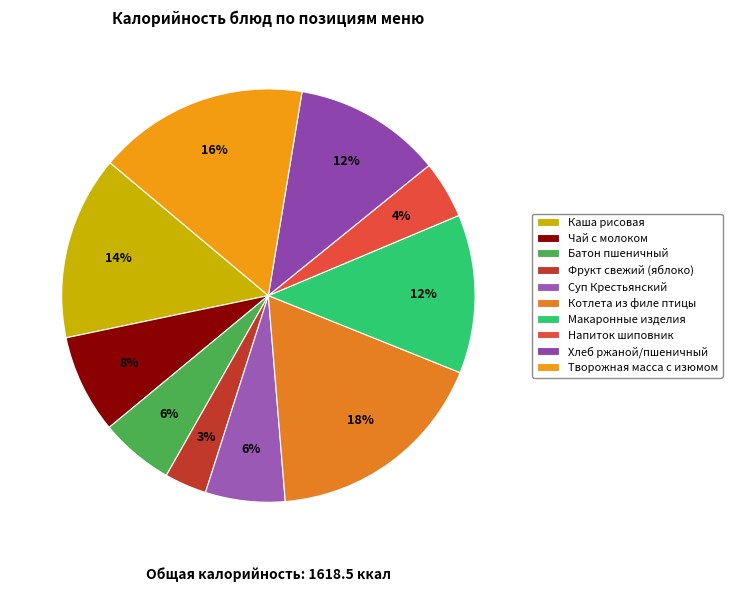

Rank the categories by value from highest to lowest.

Котлета из филе птицы с соусом, Творожная масса с изюмом, Каша рисовая молочная с маслом сливочным, Макаронные изделия отварные, Хлеб ржаной/пшеничный, Чай с молоком, Суп Крестьянский, Батон пшеничный нарезной, Напиток из плодов шиповника, Фрукт свежий* (яблоко)